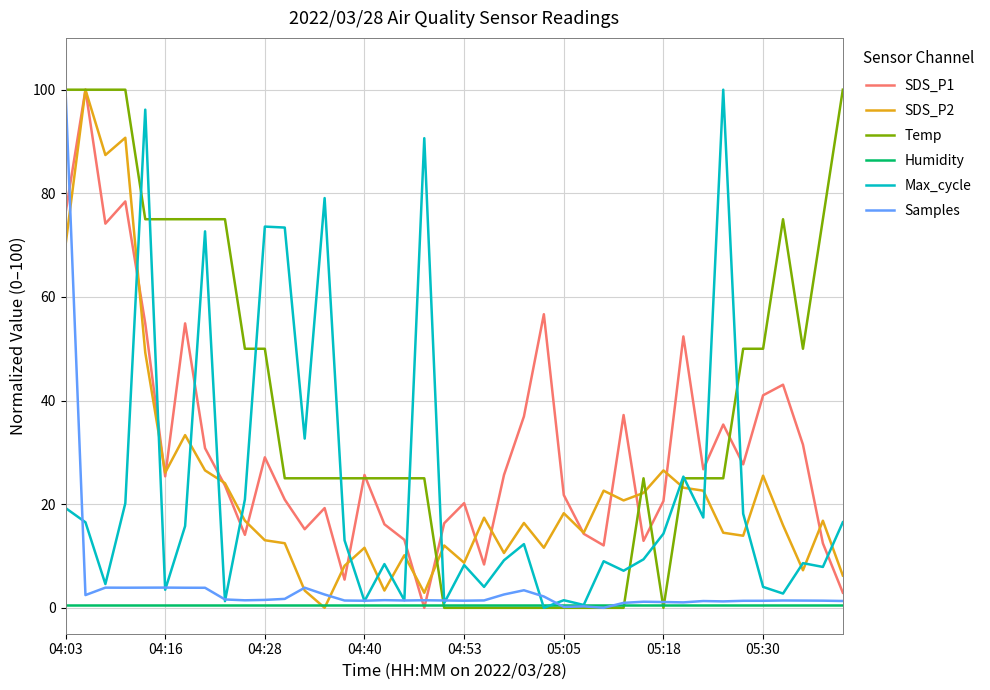

Which series has the largest total across all categories?

Temp